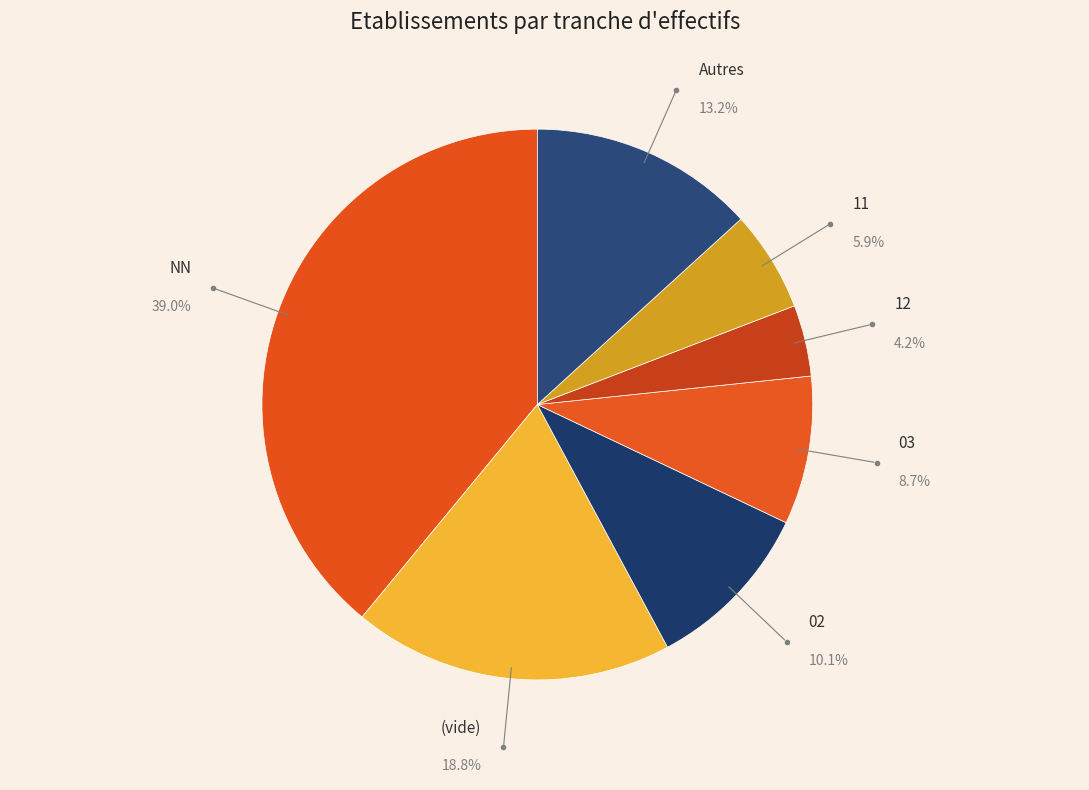

Count the number of slices in the pie.

7